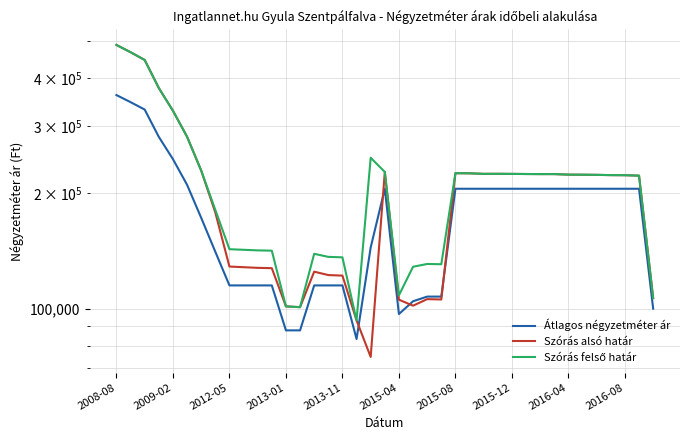

What is the label of the 8th point from the left?

2015-12